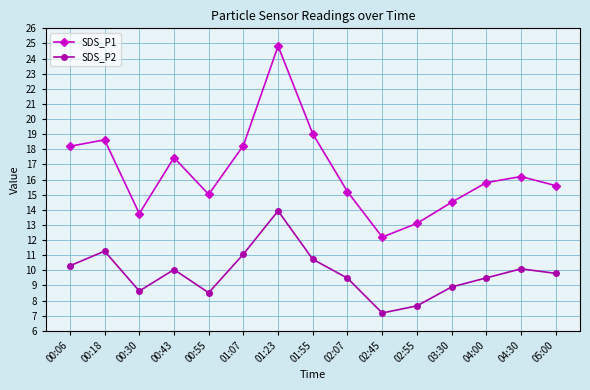

What is the total value across all series at 02:07?

24.7